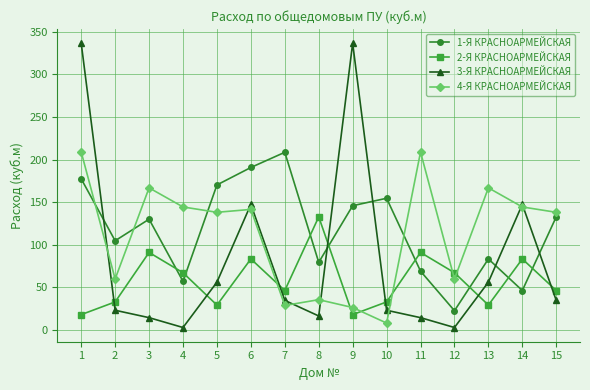

What is the sum of all 1-Я КРАСНОАРМЕЙСКАЯ values?

1771.9